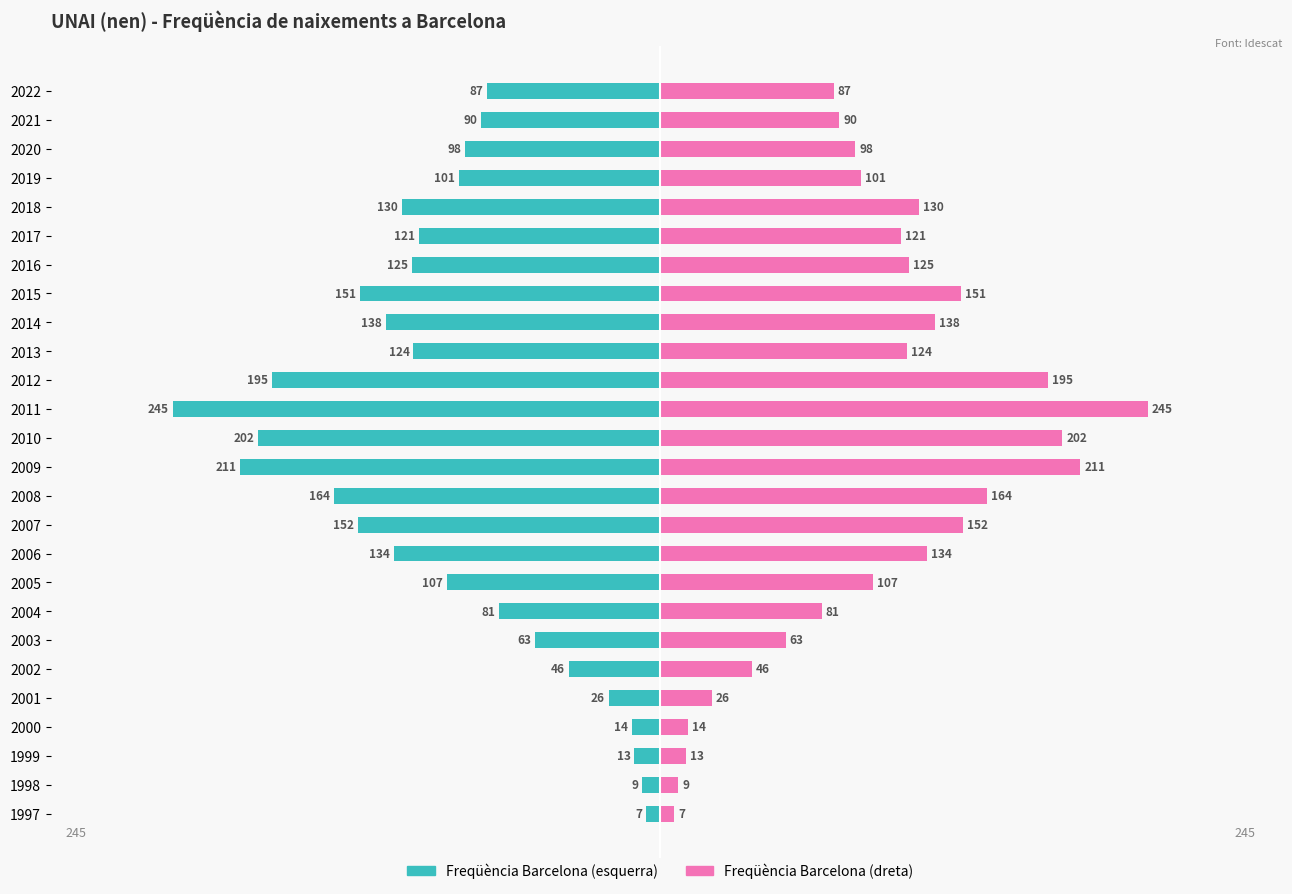

What is the maximum value for Freqüència (dret.)?

245